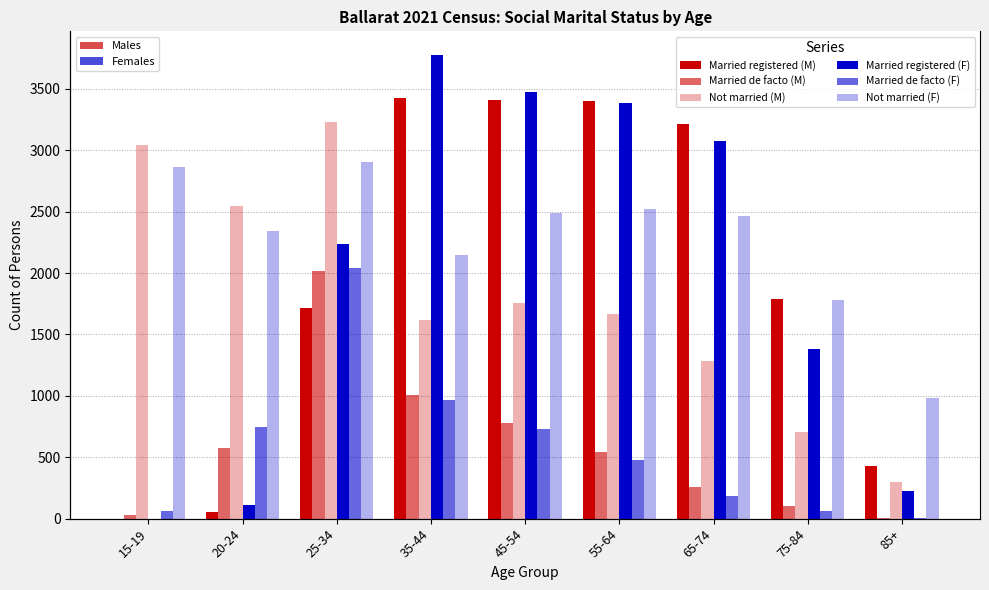

At 75-84, list the series in order from smallest to largest.

Married de facto (F), Married de facto (M), Not married (M), Married registered (F), Not married (F), Married registered (M)